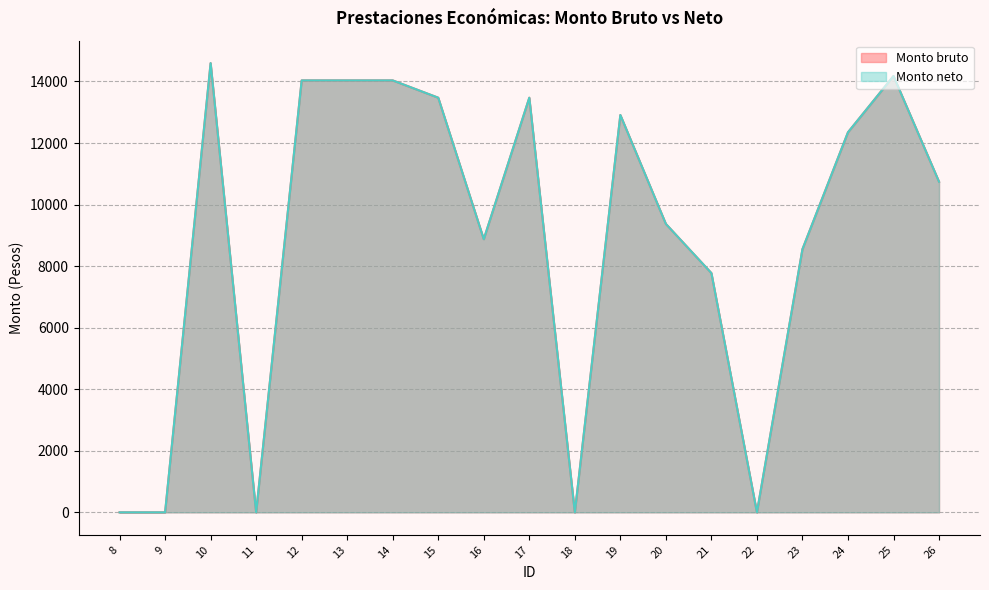

What is the difference between the maximum and minimum values in the Monto neto series?

14595.4